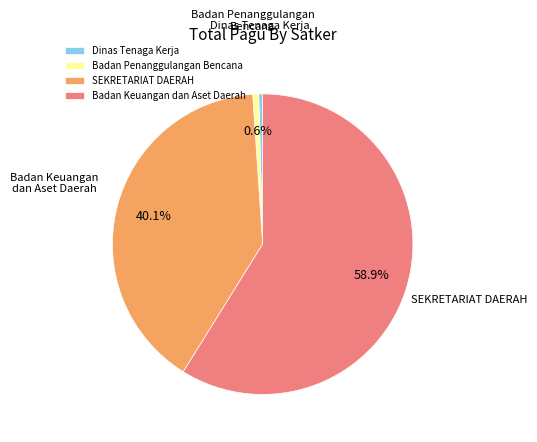

To the nearest percent, what is the average slice percentage?

25%